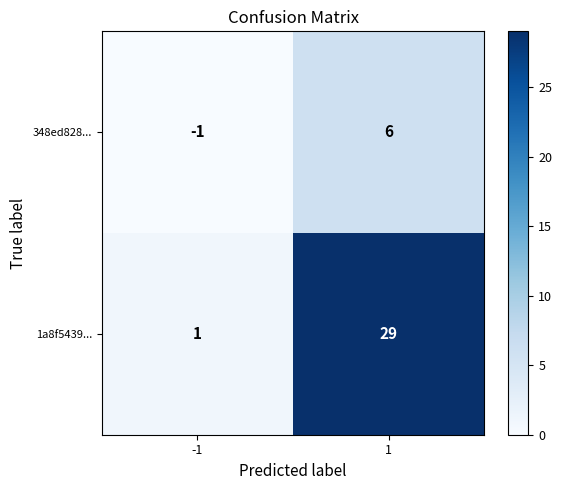

What is the spread (max minus min) of values at 1?

23